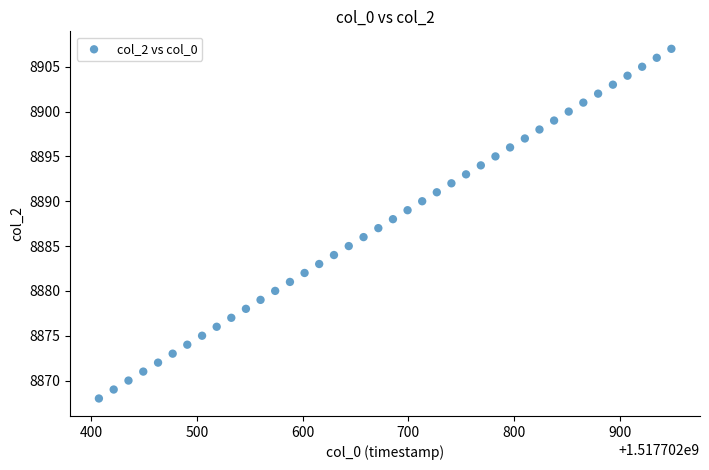

What is the range of Y values (max minus min)?

39